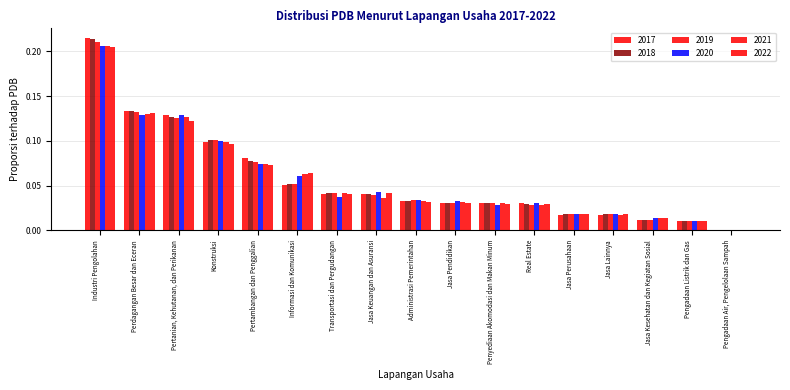

How many distinct data groups are displayed?

6